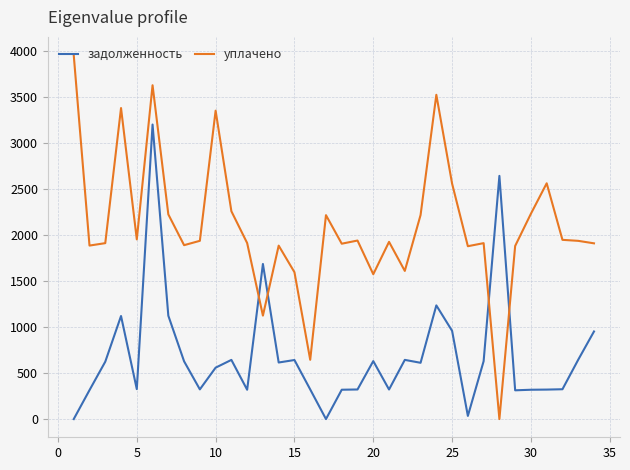

Rank the series by their maximum value, from lowest to highest.

задолженность, уплачено